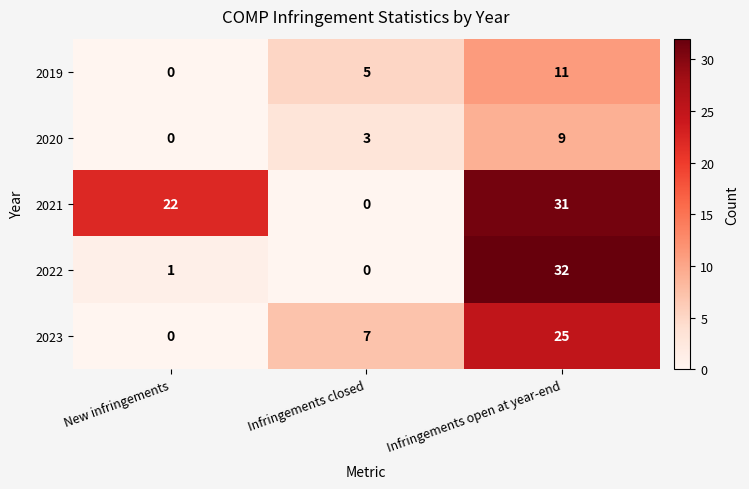

What is the sum of all 2022 values?

33